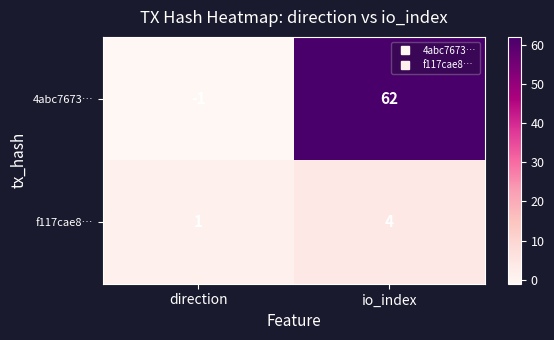

List the series in order of their peak value, lowest first.

f117cae8…, 4abc7673…